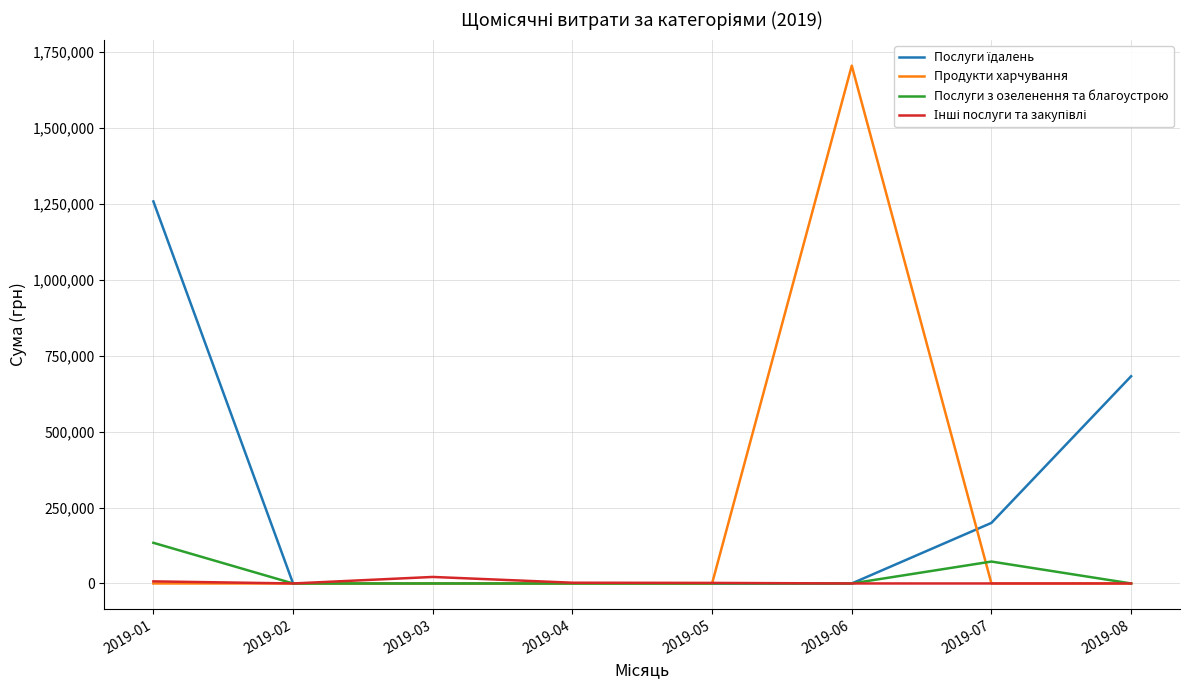

What is the spread (max minus min) of values at 2019-06?

1704485.8